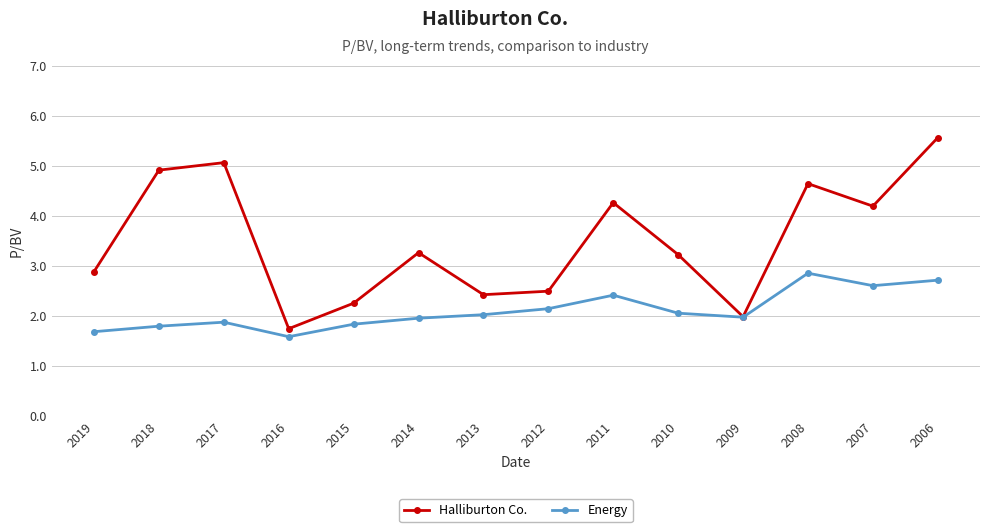

How many interior local valleys does the Halliburton Co. series have?

4